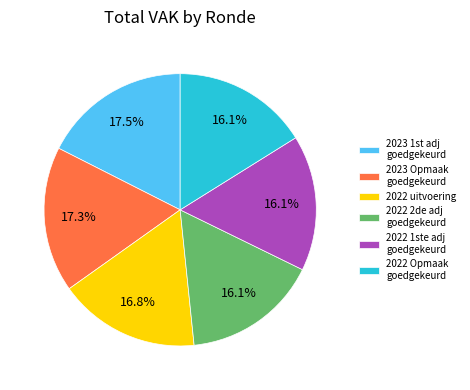

True or false: 2022 uitvoering accounts for 31% of the total.

False